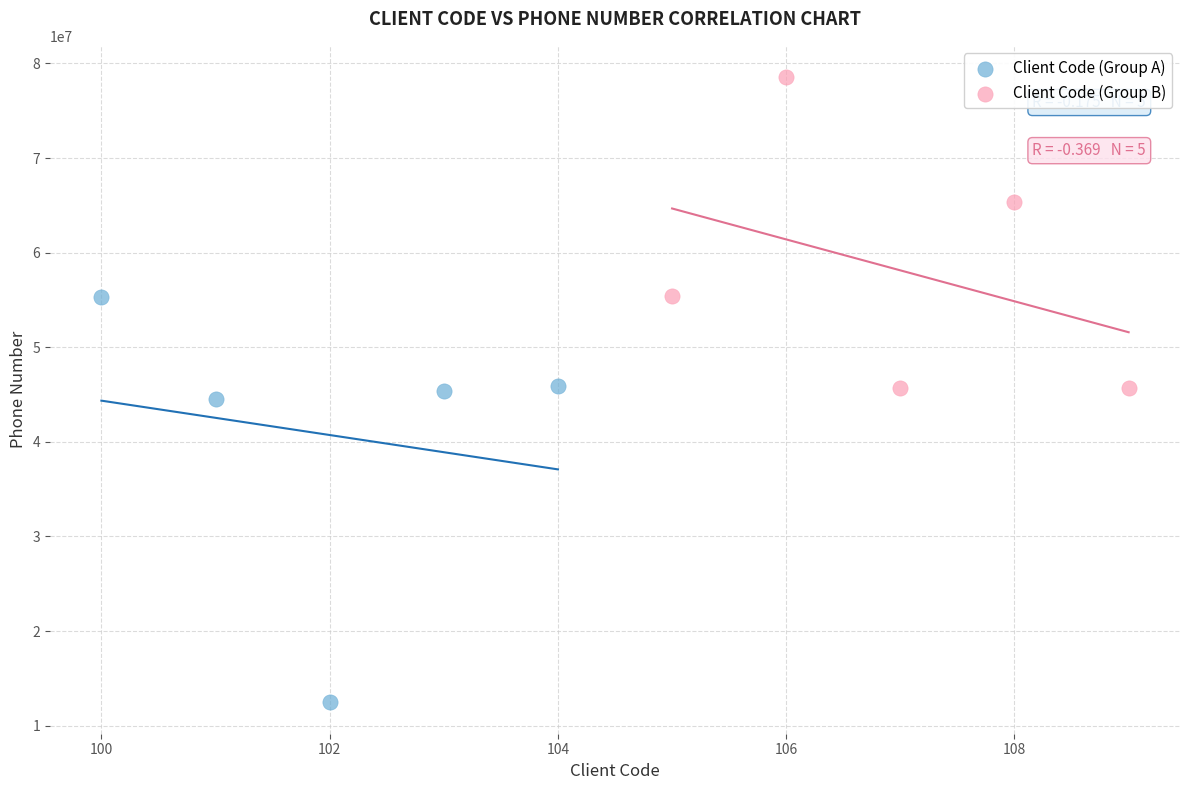

Which series contains the highest Y value?

Client Code (Group B)